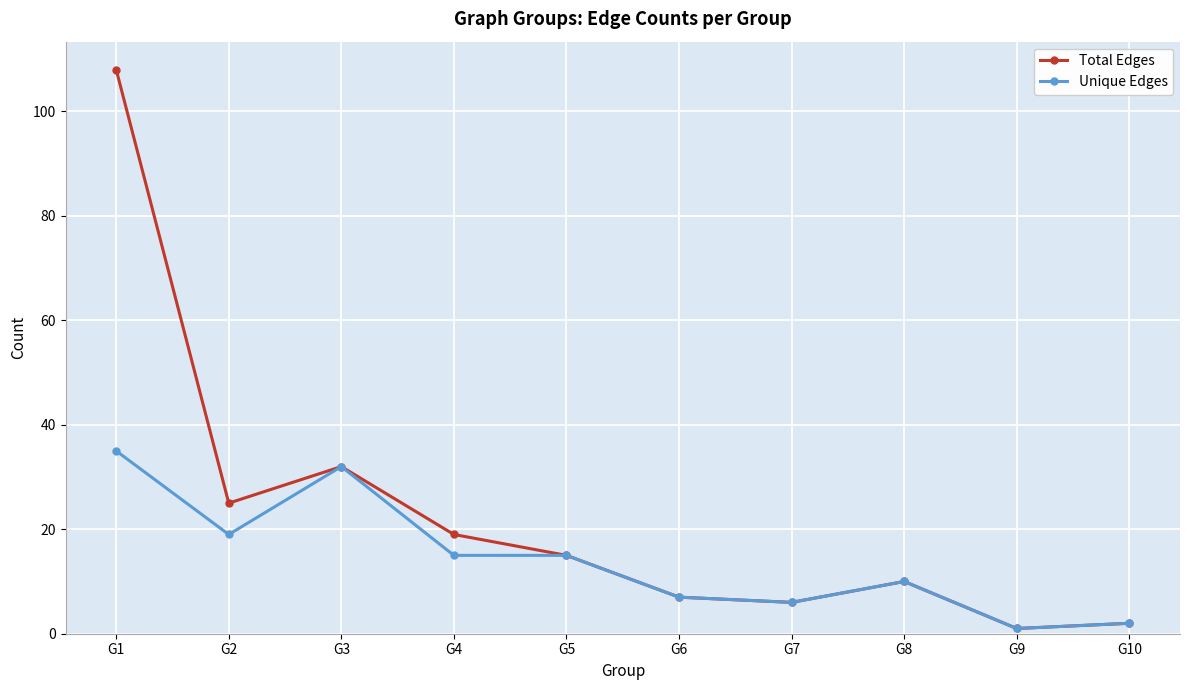

At which category is the sum across all series the highest?

G1